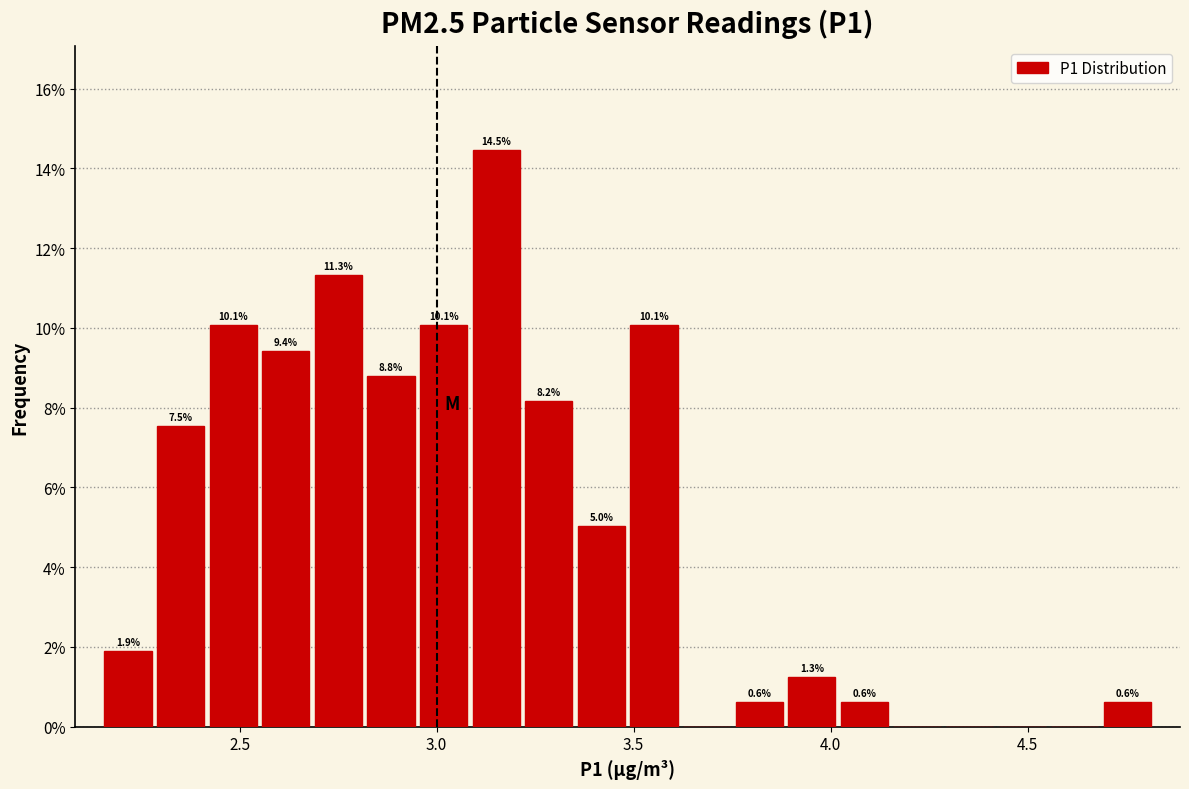

Read against the x-axis, roughly where is the centre of the tallest bar?

3.15